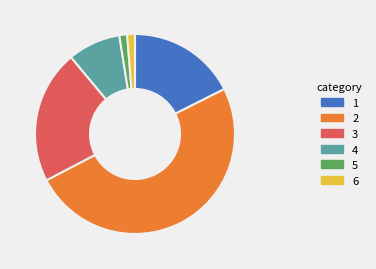

Does 1 represent more than half of the total?

No